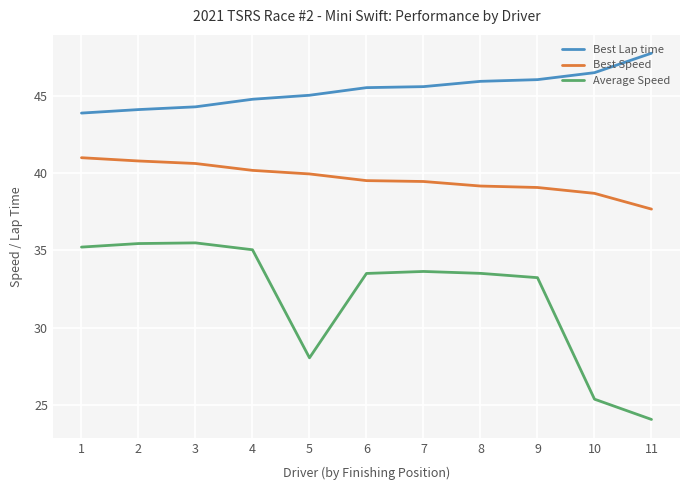

What value does the Best Lap time series have at 8?

46.0